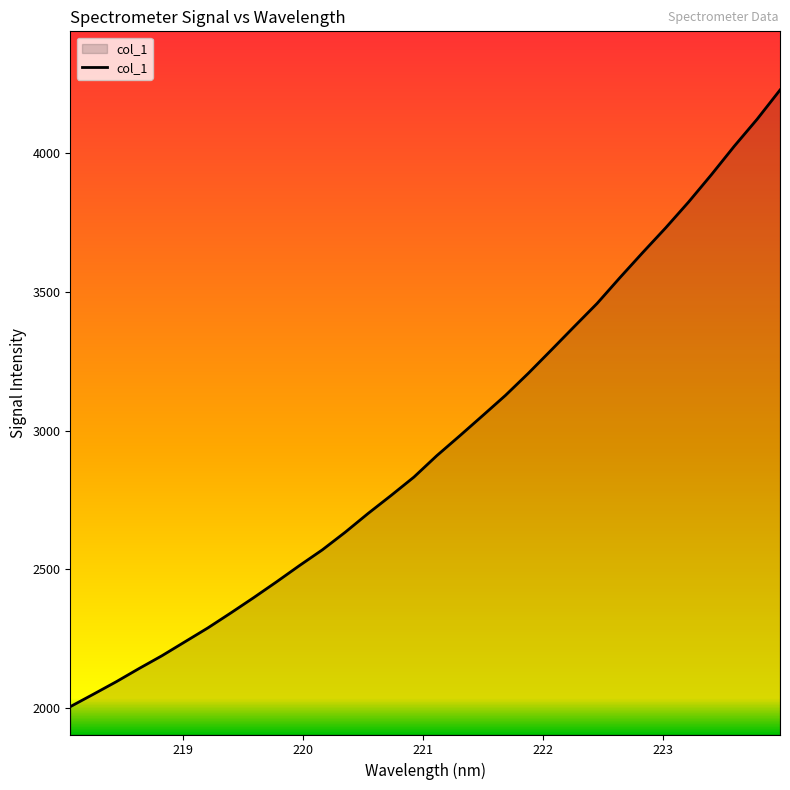

What is the difference between the second highest and second lowest values?

2071.3